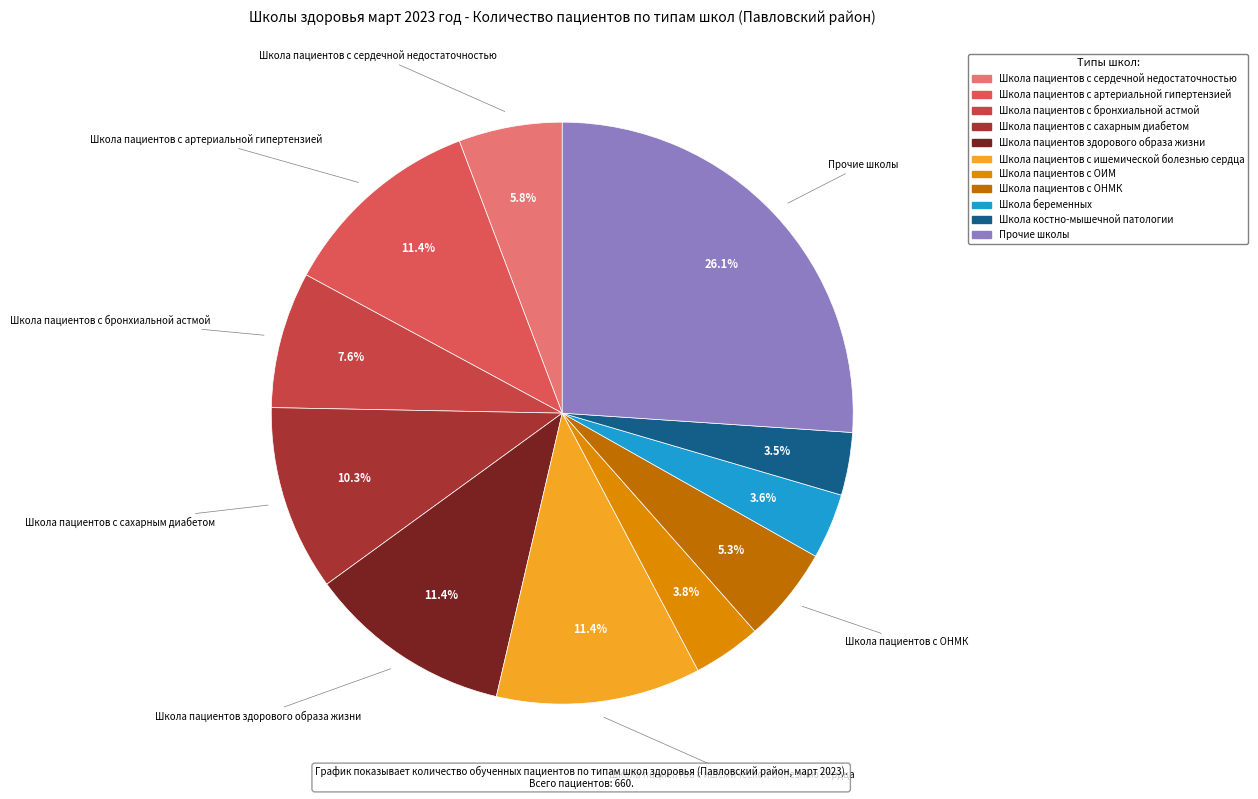

To the nearest percent, what is the combined percentage of Школа пациентов здорового образа жизни and Школа пациентов с ишемической болезнью сердца?

23%